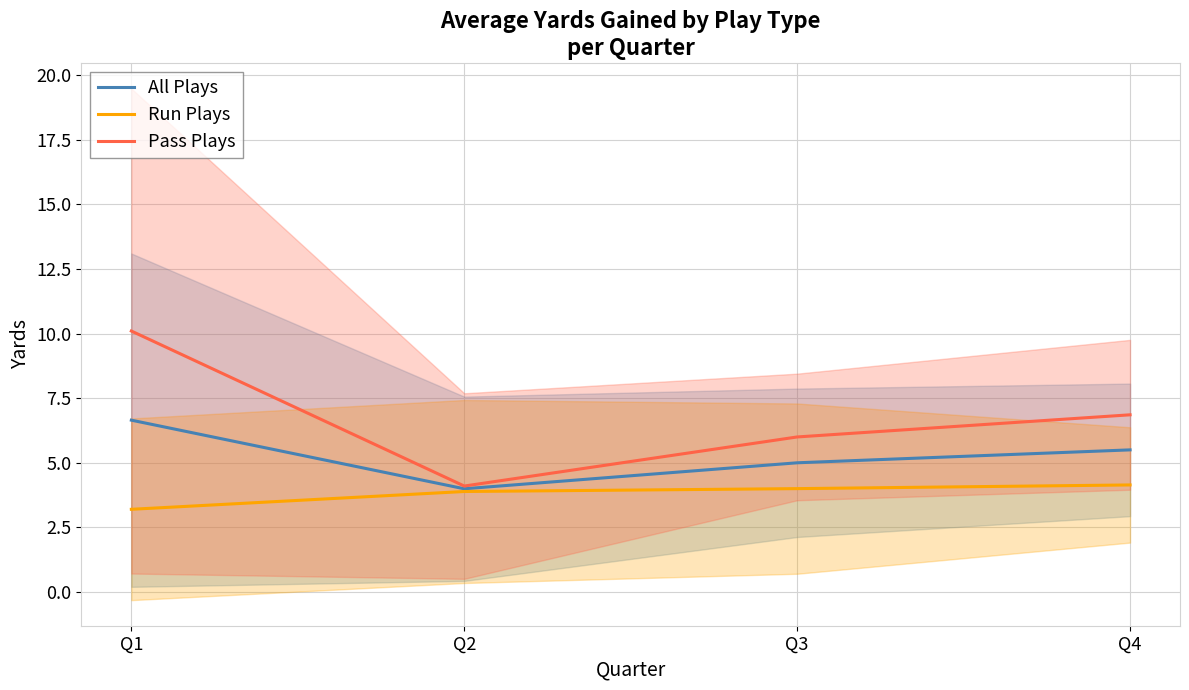

List the series in order of their peak value, lowest first.

Run Plays, All Plays, Pass Plays